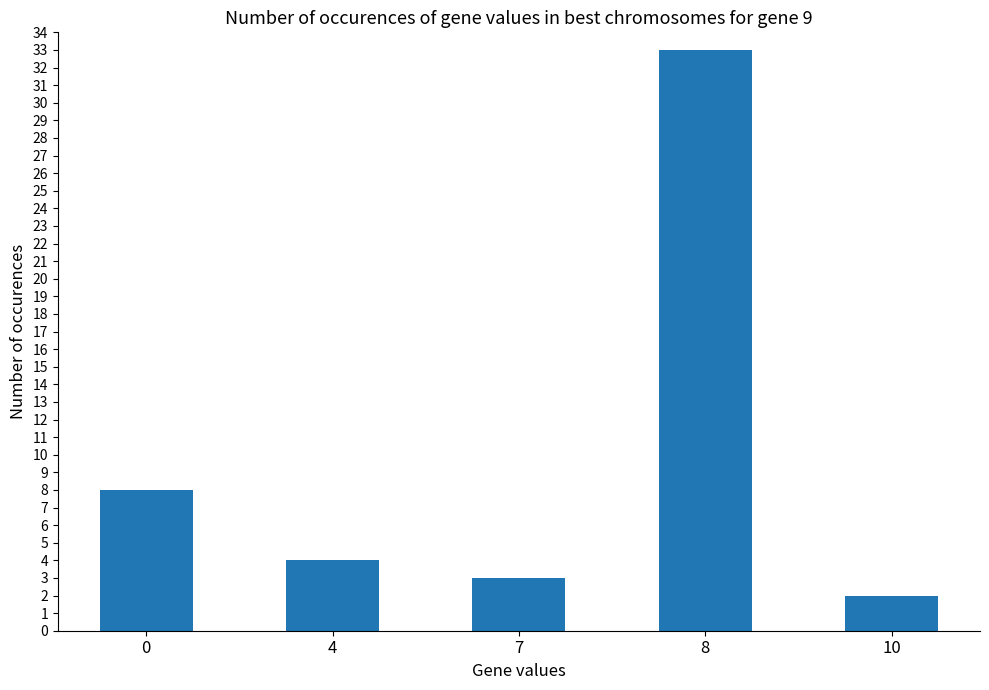

What is the difference between the values at 7 and 8?

30